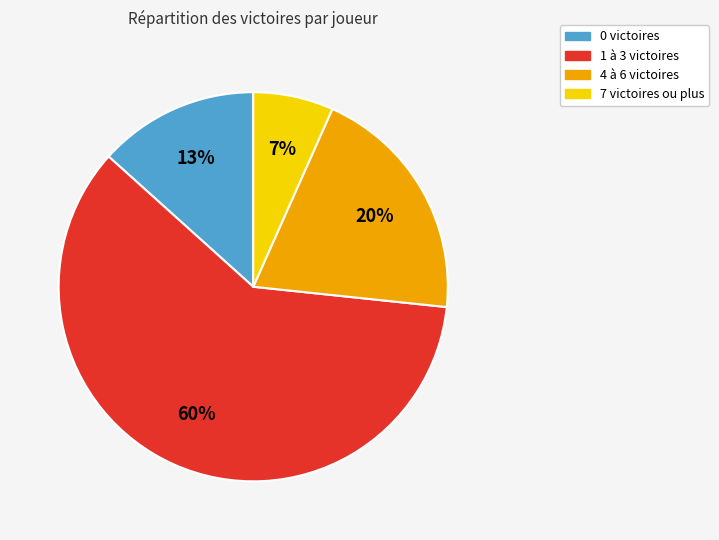

Does any single category account for the majority?

Yes